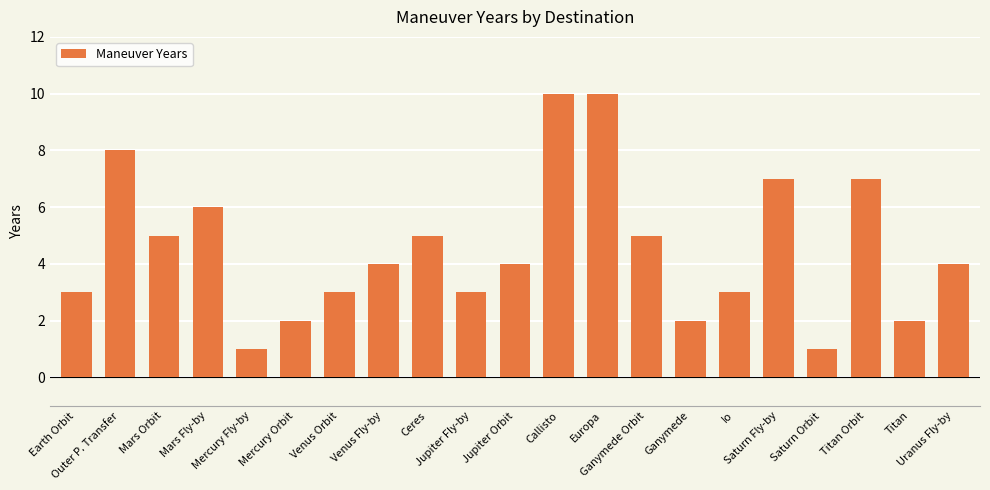

The value at Earth Orbit is 3. True or false?

True